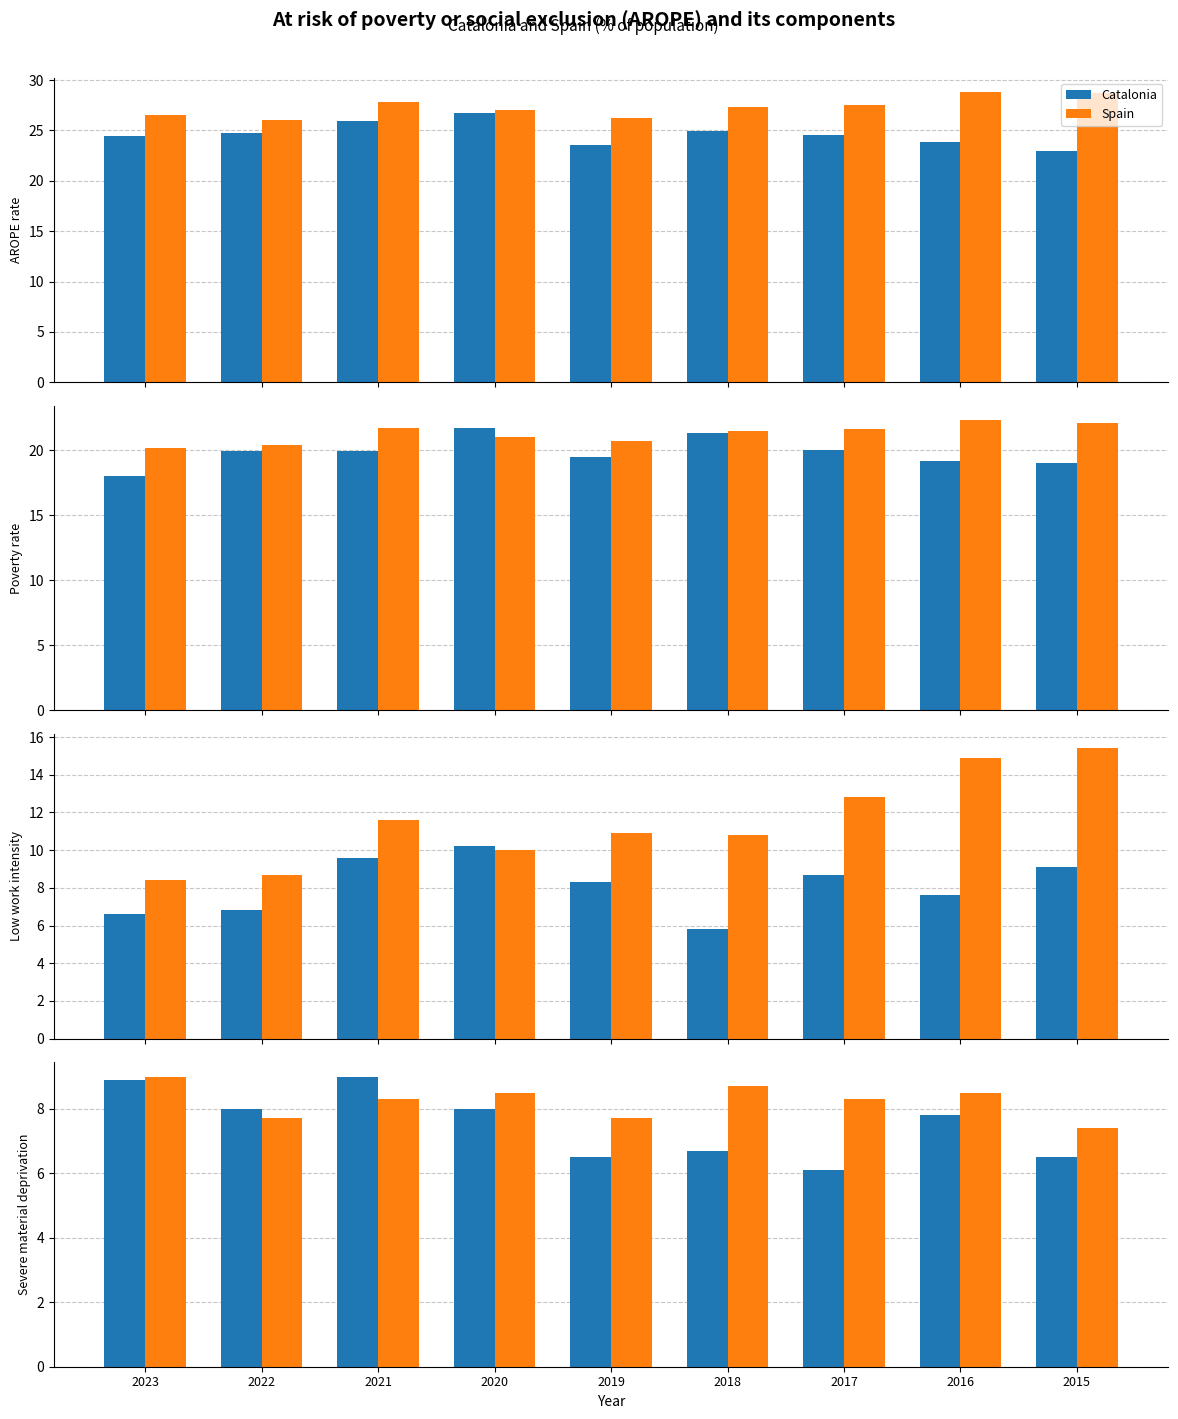

What is the sum of the Catalonia values at 2022 and 2018?

14.7